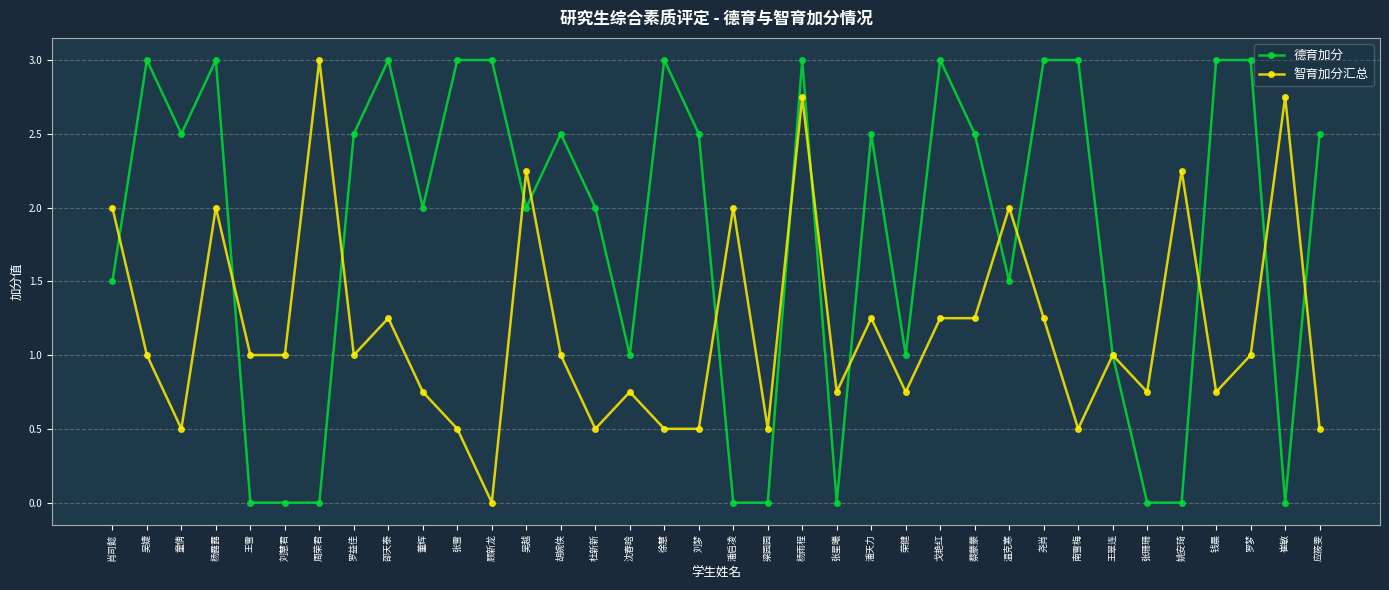

At which category does 智育加分汇总 reach its first local valley?

童倩